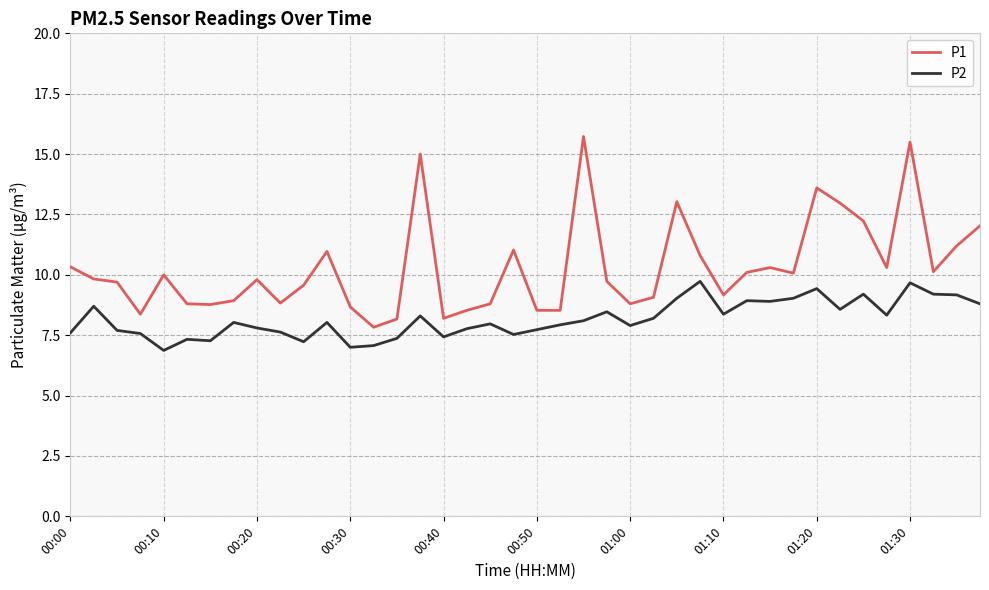

Rank the series by their average value, from highest to lowest.

P1, P2